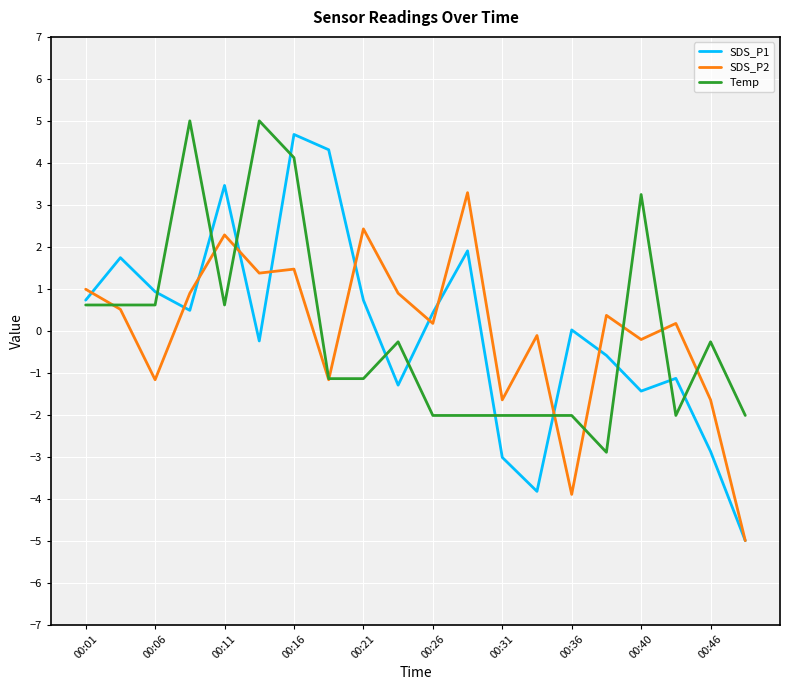

What is the highest value of the SDS_P1 series?

4.7